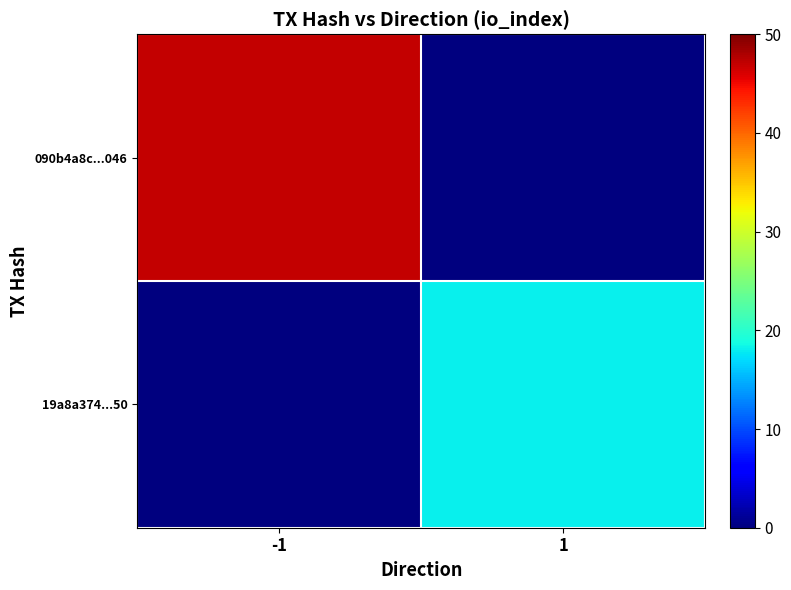

Rank the series by their maximum value, from highest to lowest.

090b4a8c...046, 19a8a374...50